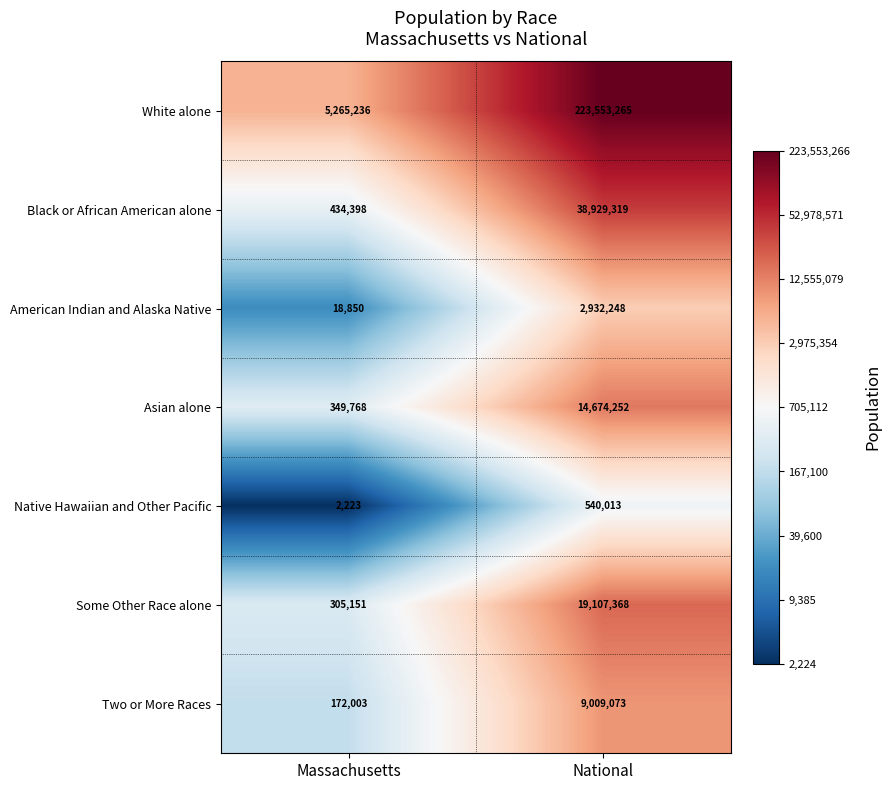

What is the minimum value shown in the chart?

2223